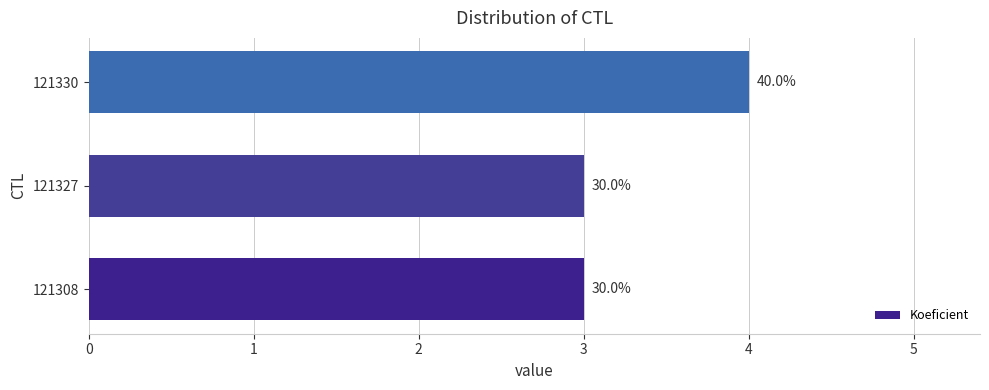

Rank the categories by value from lowest to highest.

121308, 121327, 121330